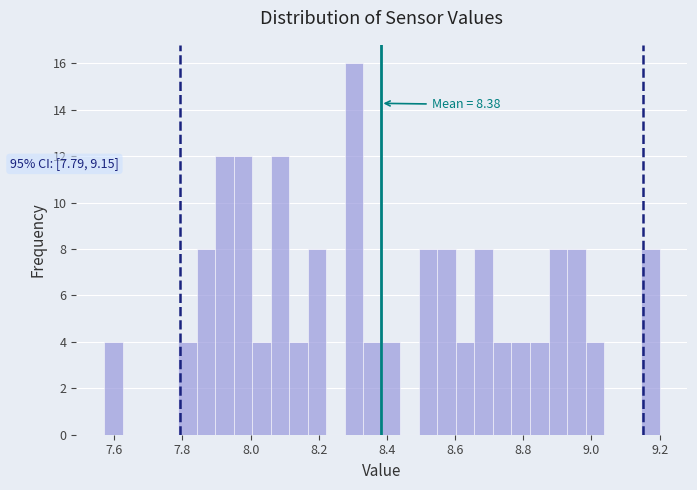

Around what value on the x-axis is the tallest bar? Give the approximate position of its centre, as read against the axis.

8.30